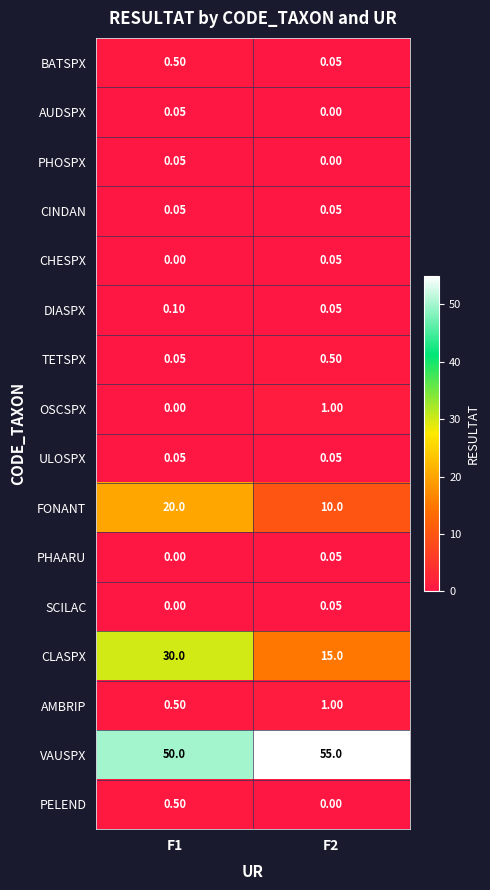

Between F1 and F2, which series saw the biggest shift?

CLASPX